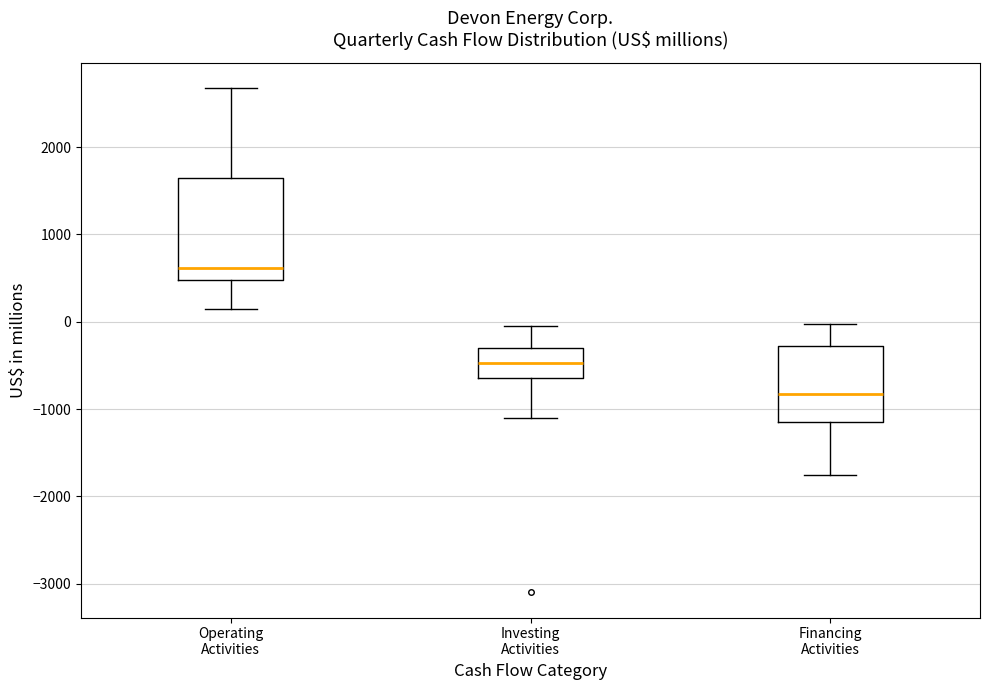

Which box has the lowest median line?

Financing Activities